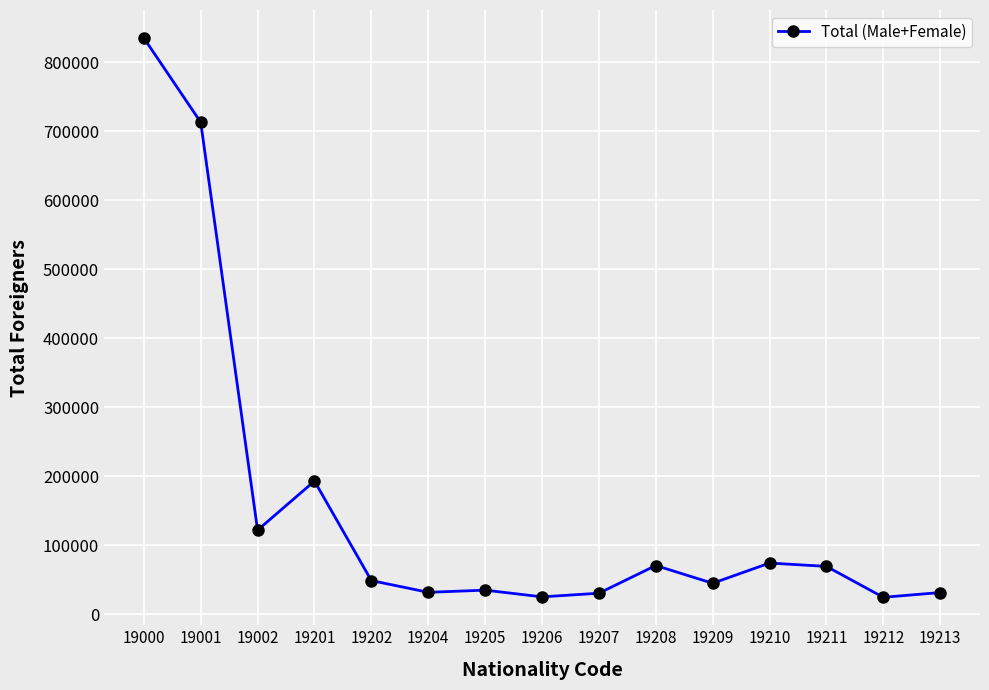

What is the minimum value shown in the chart?

24805